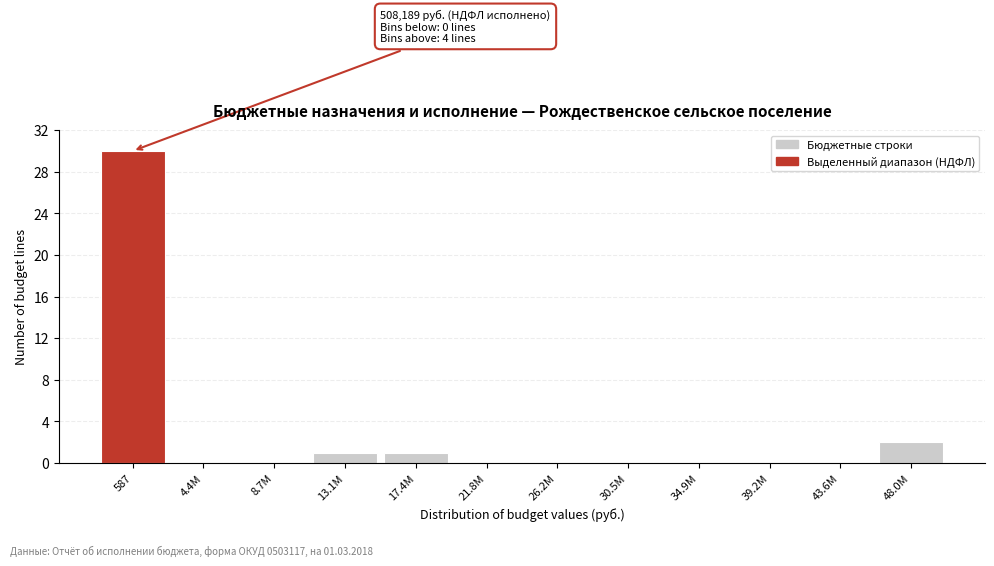

Reading left to right, list all the values displayed in this chart.

587=30	4.4M=0	8.7M=0	13.1M=1	17.4M=1	21.8M=0	26.2M=0	30.5M=0	34.9M=0	39.2M=0	43.6M=0	48.0M=2